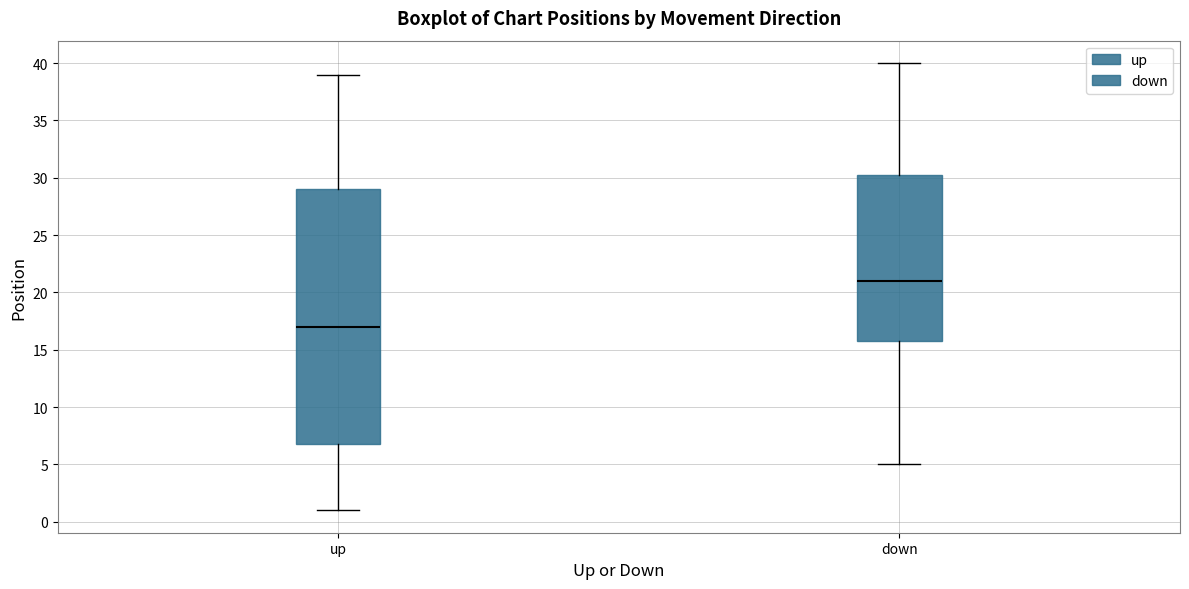

Which box has the lowest median line?

up